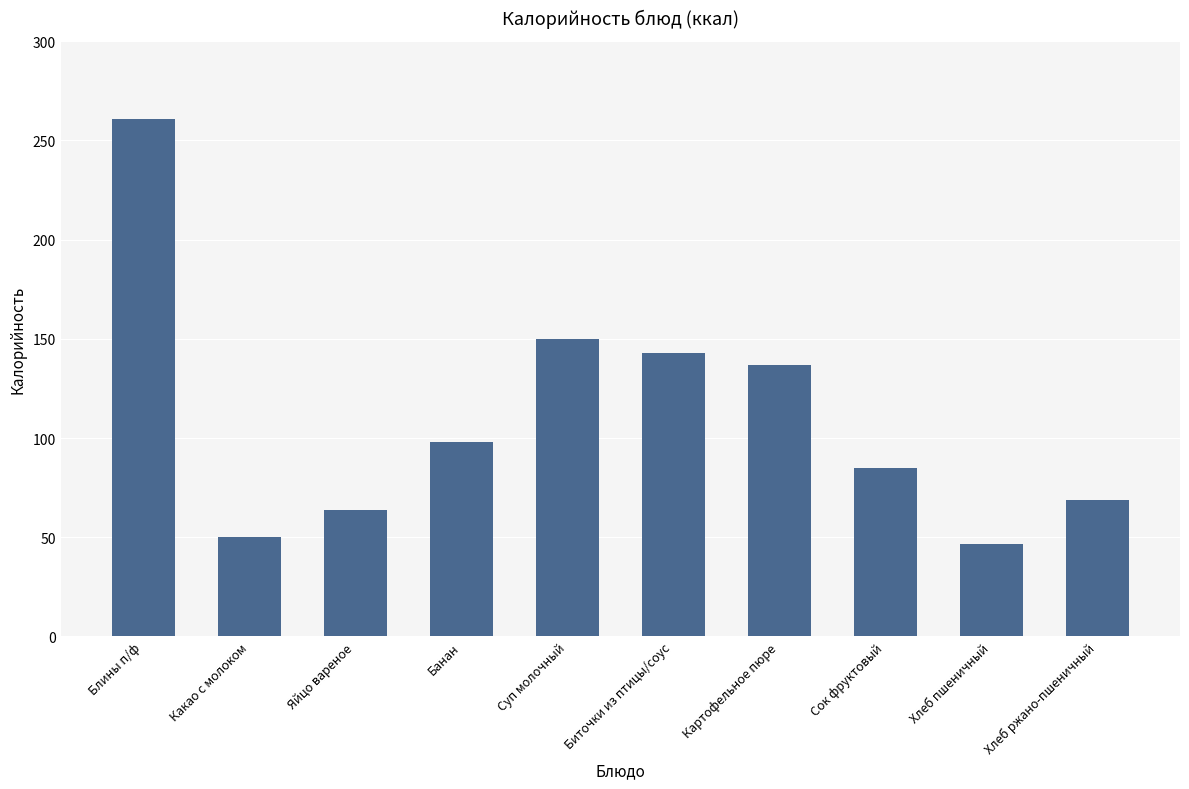

How many values are below 98?

5